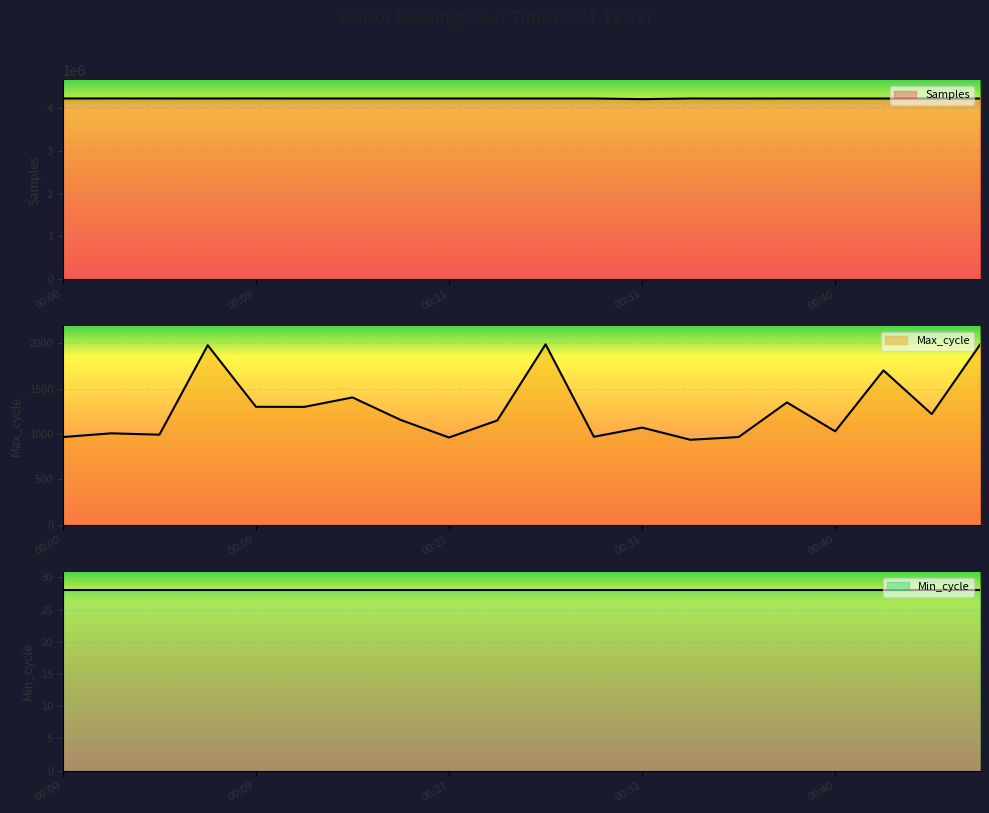

What is the sum of all Samples values?

84447711